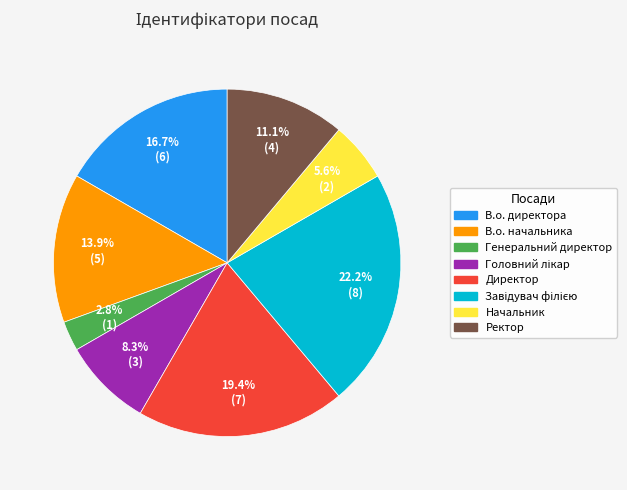

Does В.о. начальника represent more than half of the total?

No